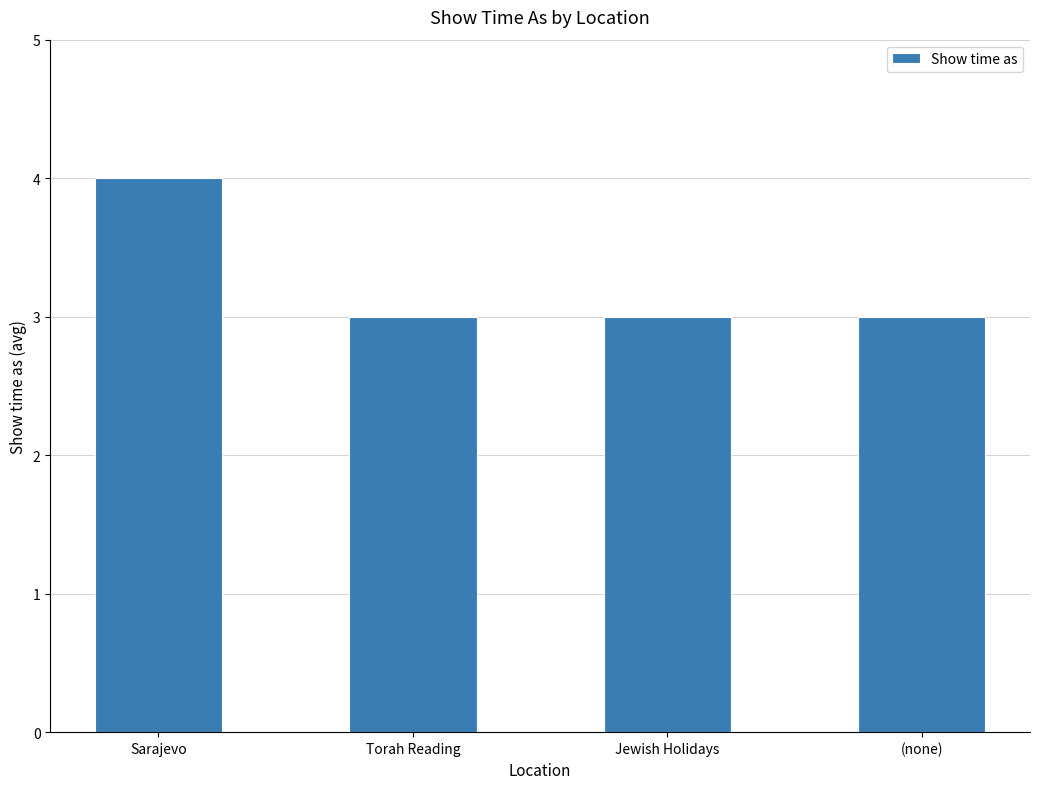

What is the label of the 3rd bar from the right?

Torah Reading